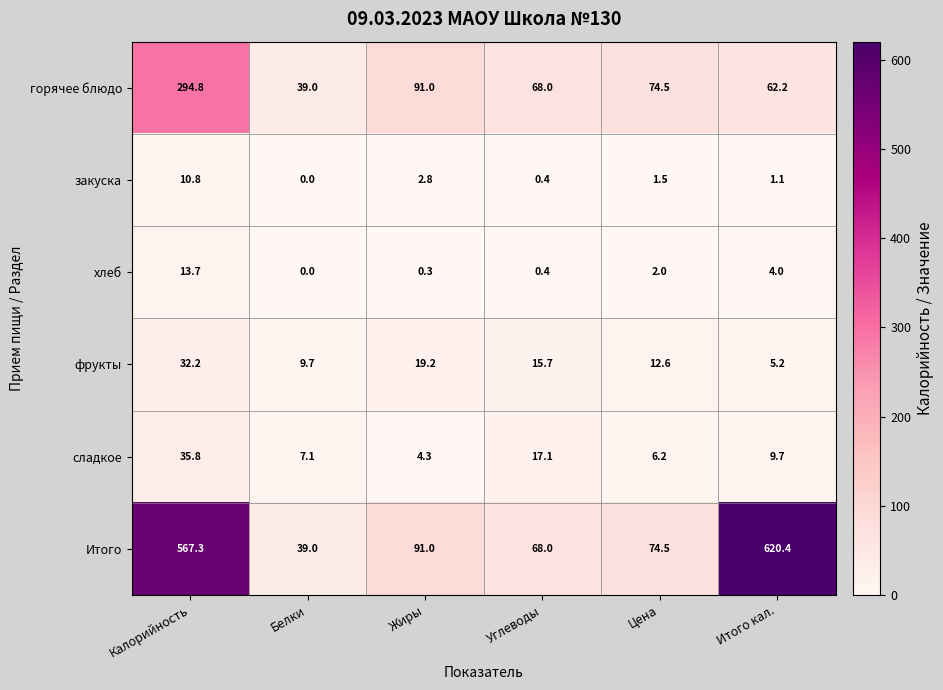

List the series in order of their peak value, lowest first.

закуска, хлеб, фрукты, сладкое, горячее блюдо, Итого